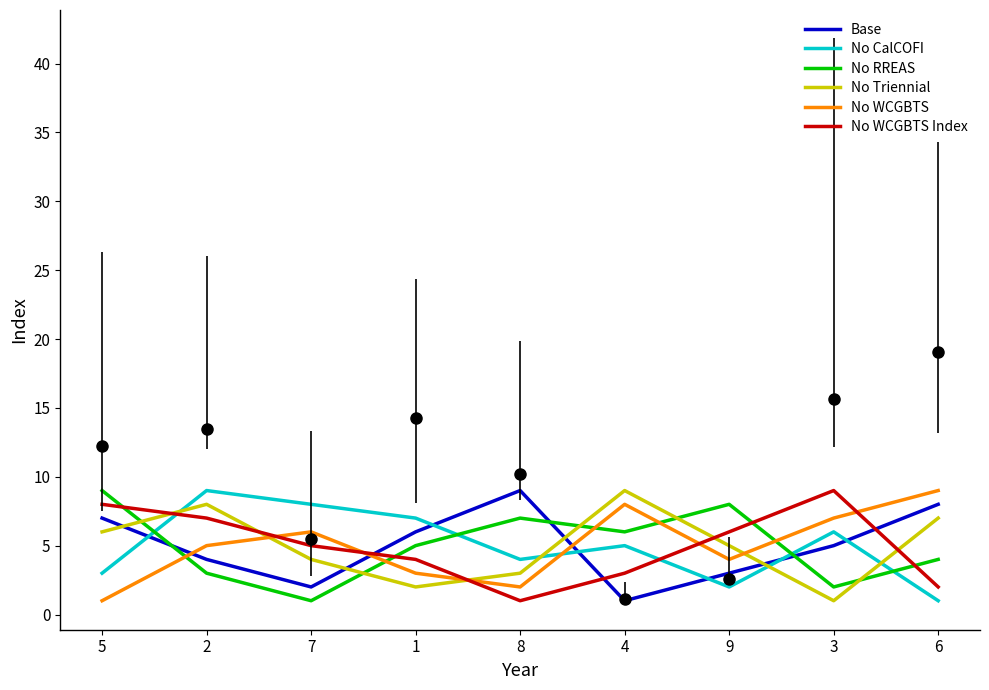

What is the difference between the No Triennial values at 6 and 4?

2